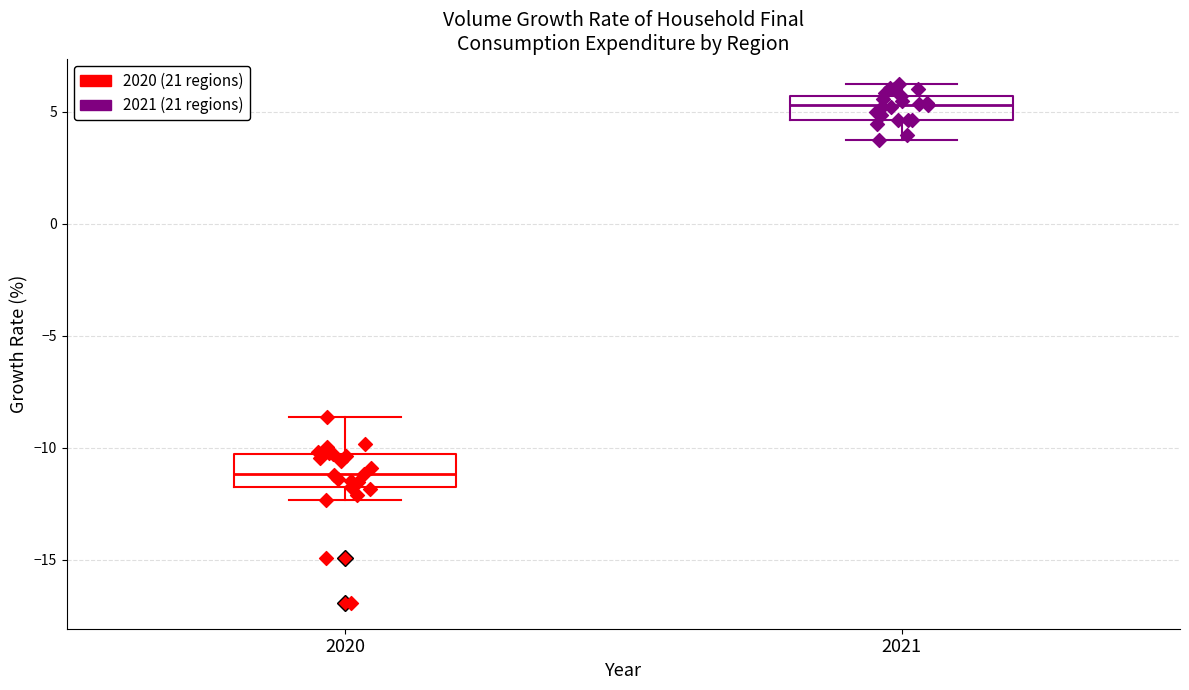

Reading left to right, transcribe this box plot: for each box, give where its median line is, the range the box spans, and where its two whiskers end, as read against the y-axis. The values are not printed on the chart, so give them approximately, as read against the axis.

2020: median -11.0, box -11.5 to -10.5, whiskers -12.5 to -8.5
2021: median 5.5 (inside the box), box 4.5 to 5.5, whiskers 4.0 to 6.0